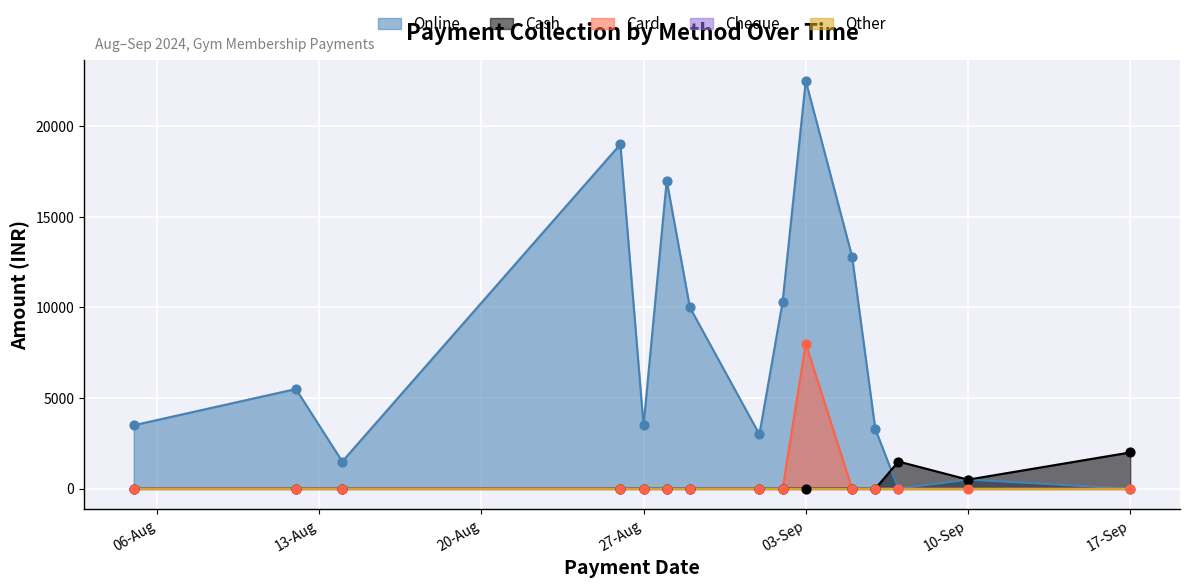

Which category has the highest value in the Cash series?

17-Sep